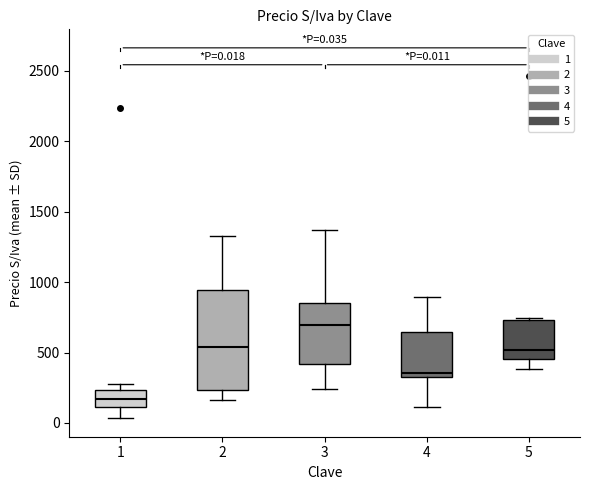

Which box's median line is the lowest?

1